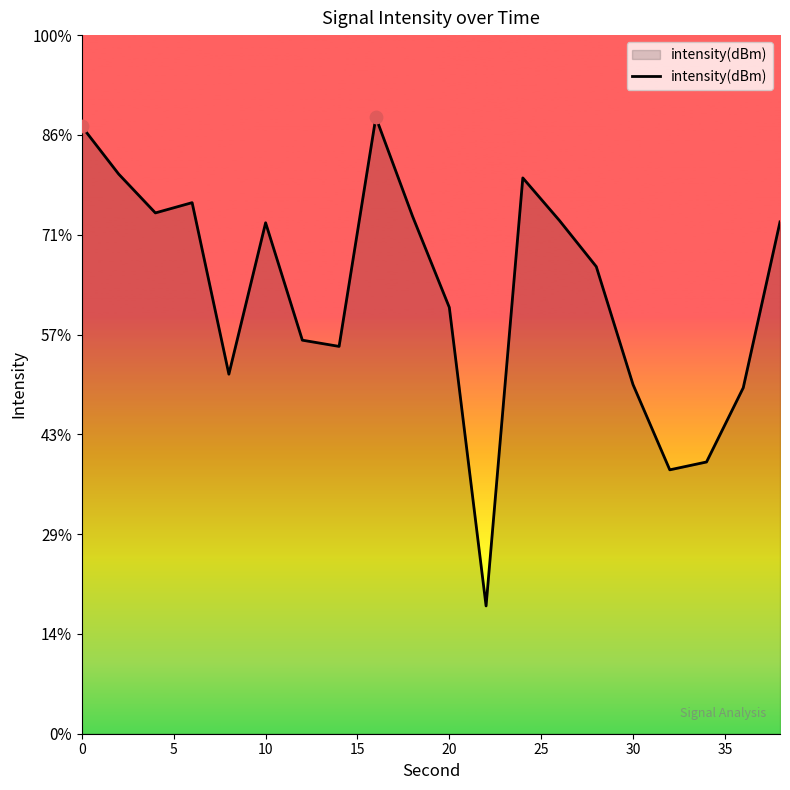

What is the change in value from 30 to 10?

+1.6